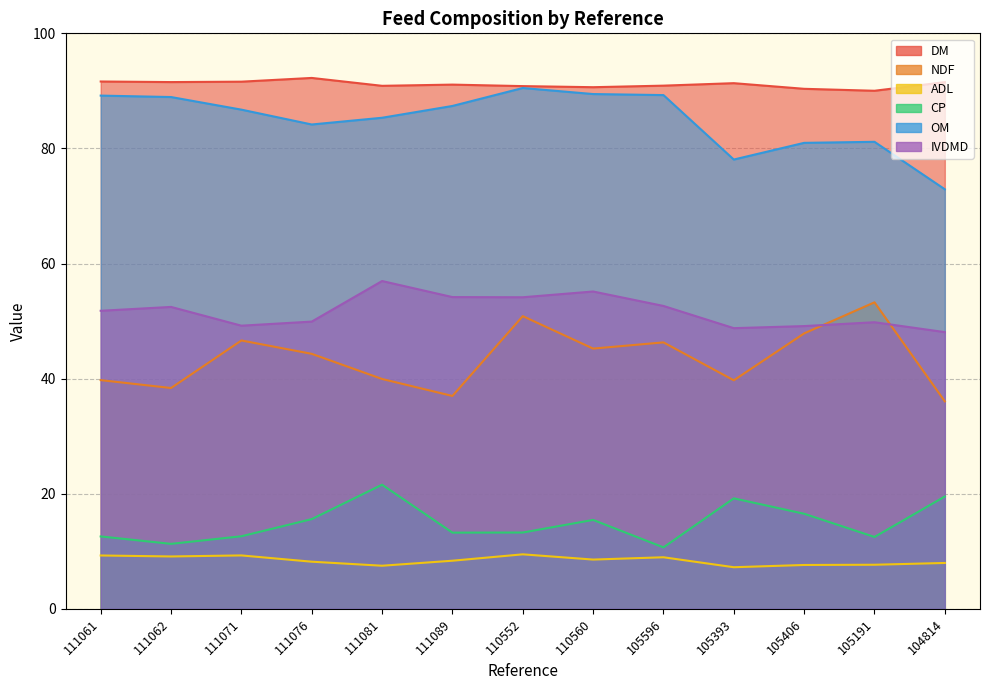

At which category is the sum across all series the highest?

110552